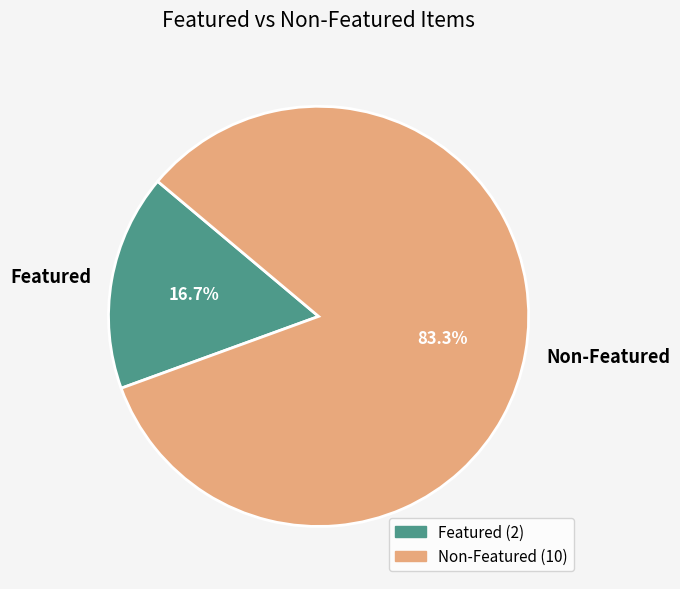

Does any single category account for the majority?

Yes